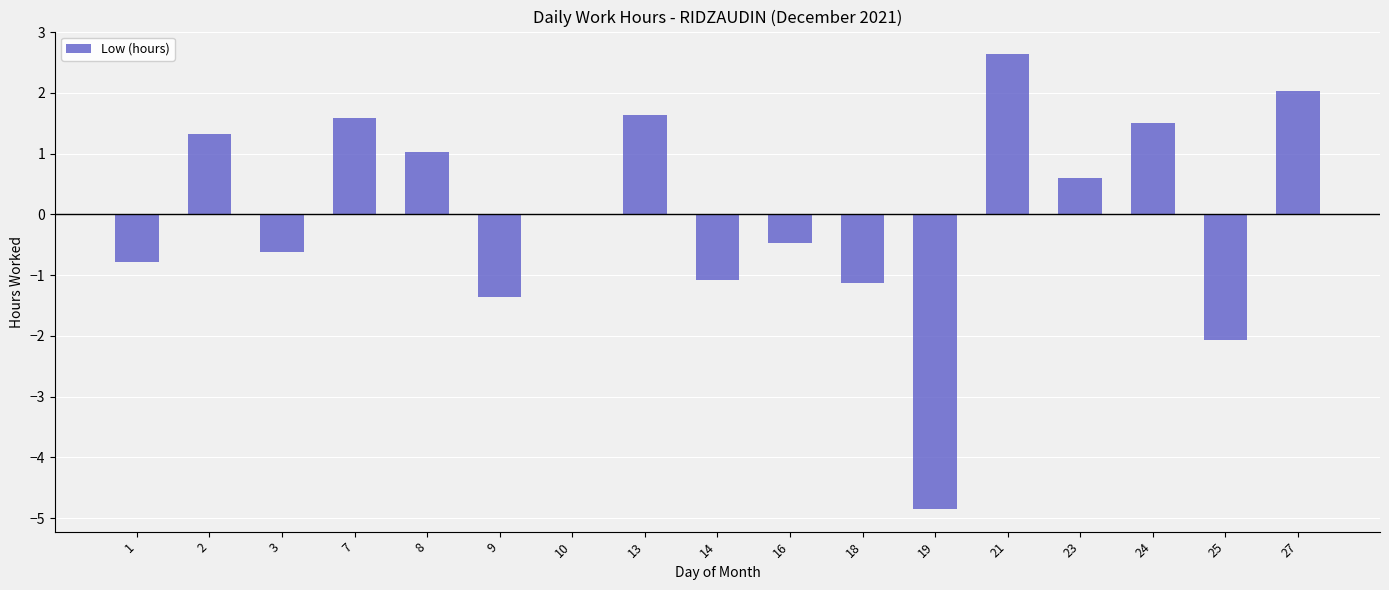

The value at 8 is 1.5. True or false?

False